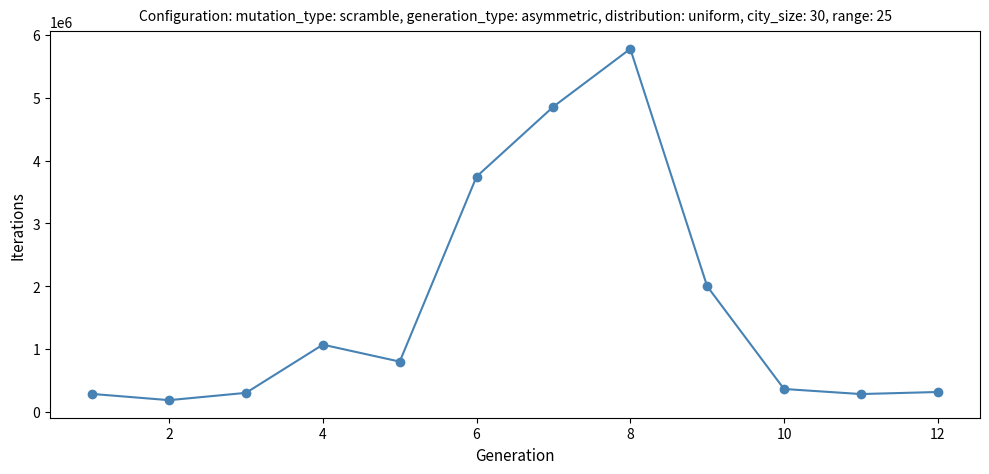

True or false: the data has more than 0 interior local peaks.

True